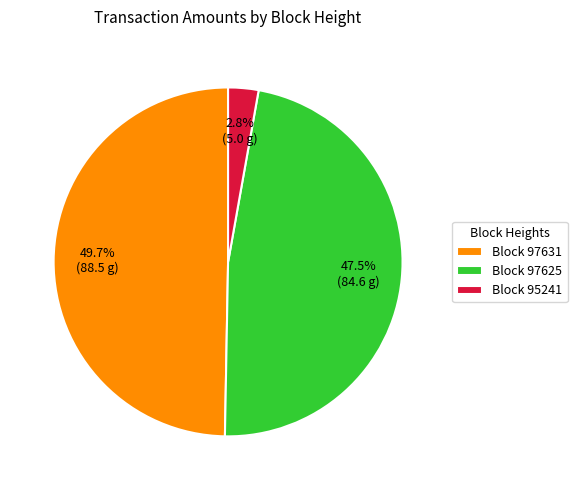

How many segments does this pie chart have?

3